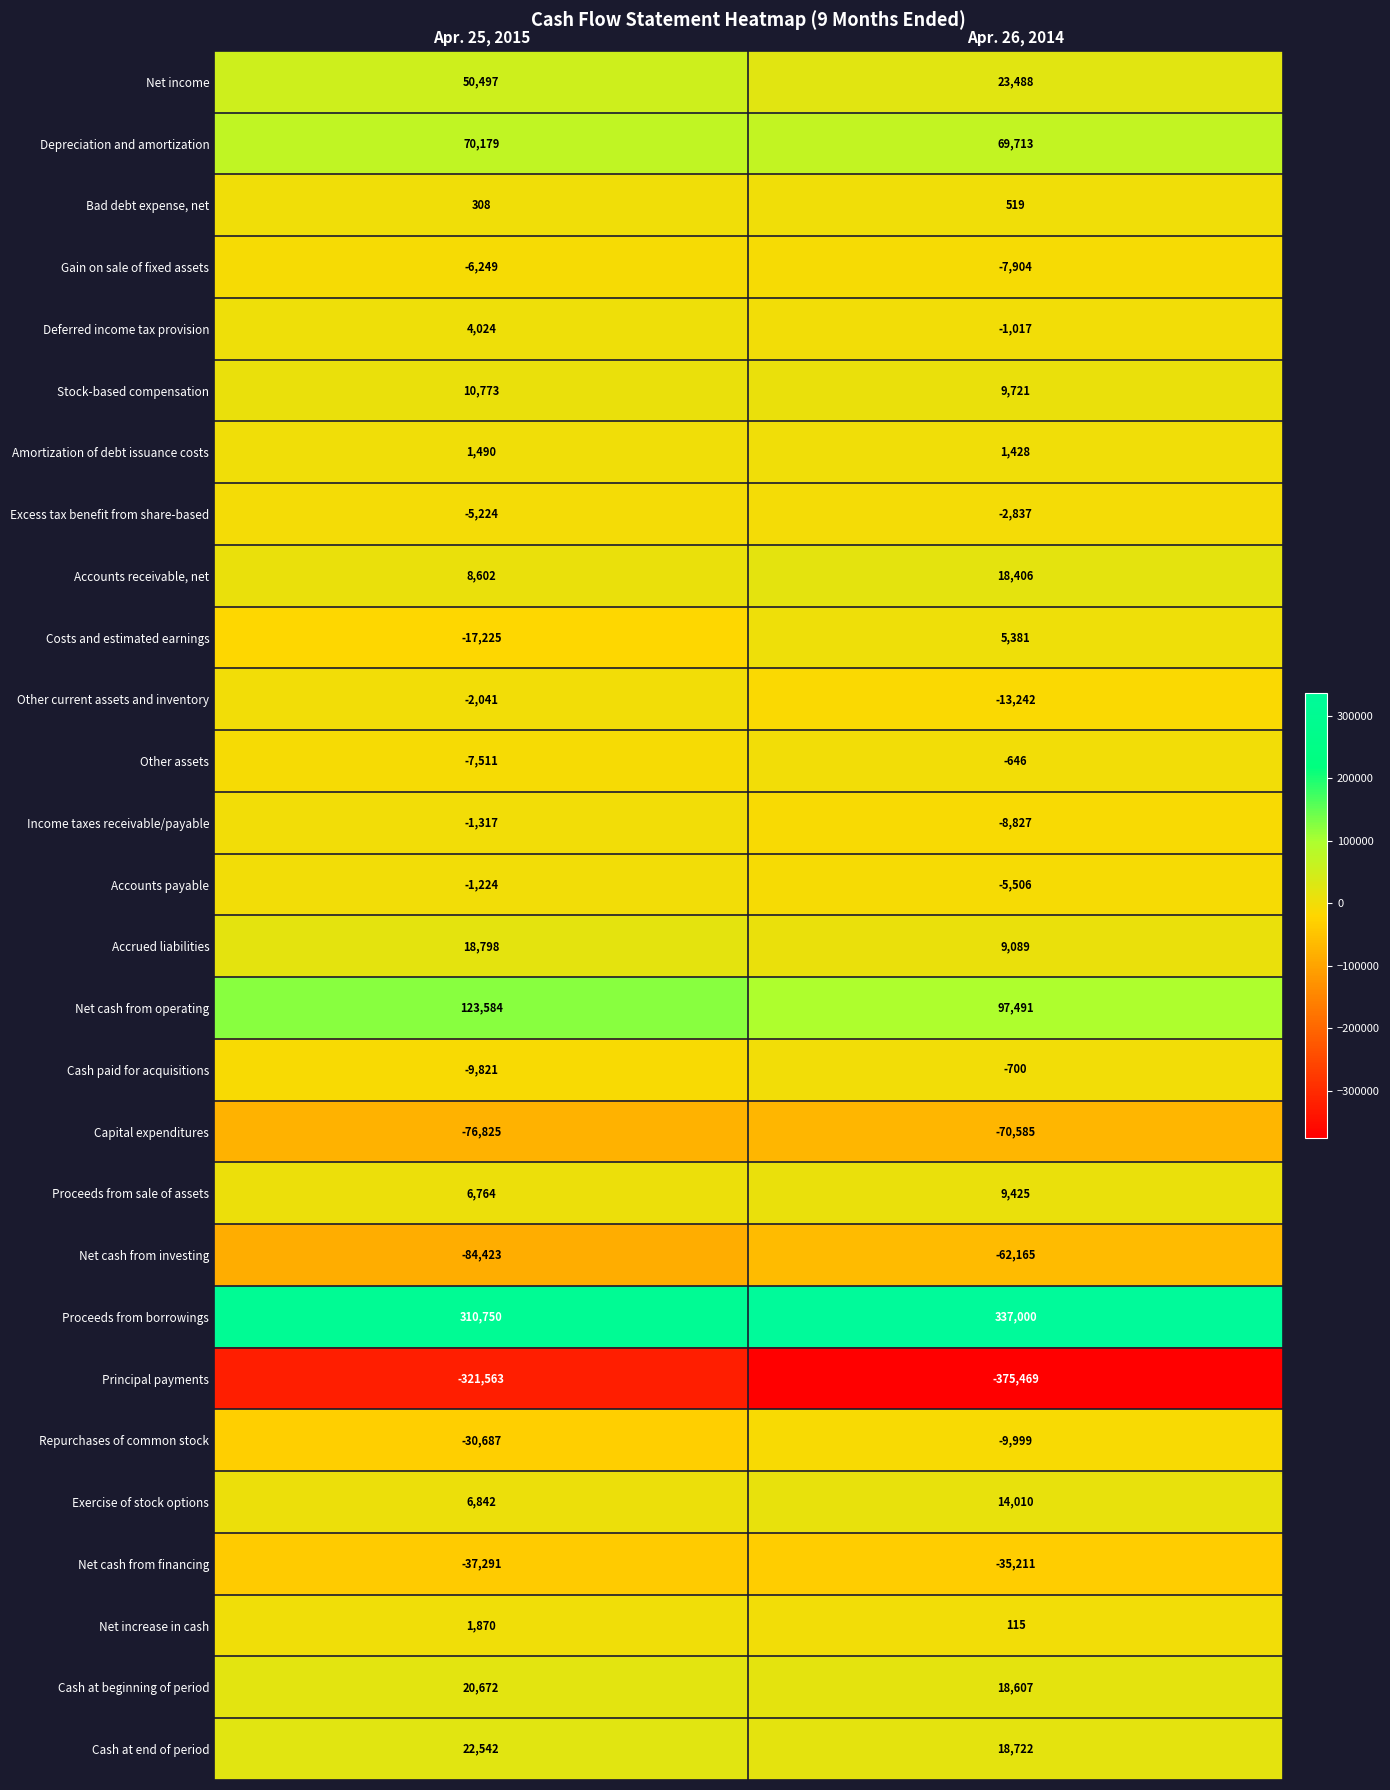

How many data points does each series have?

2